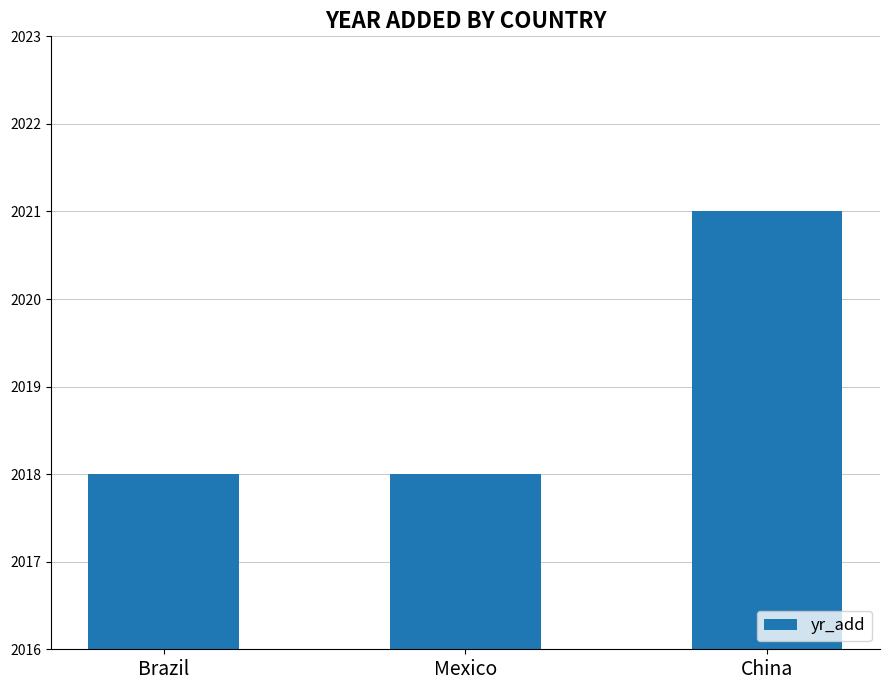

The chart shows a value of 2021 at China. True or false?

True